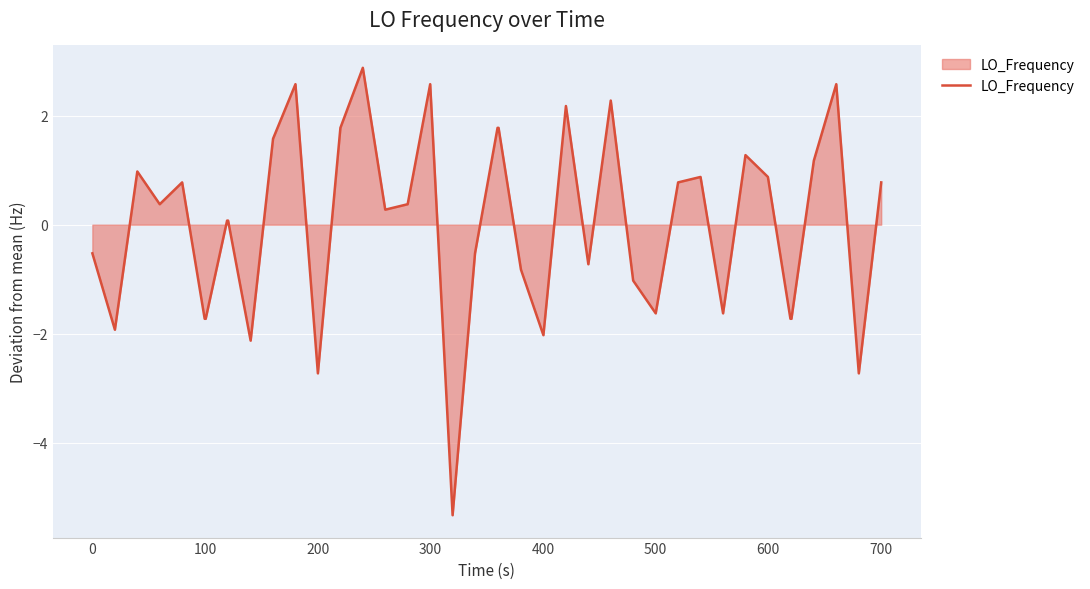

How many distinct data groups are displayed?

1